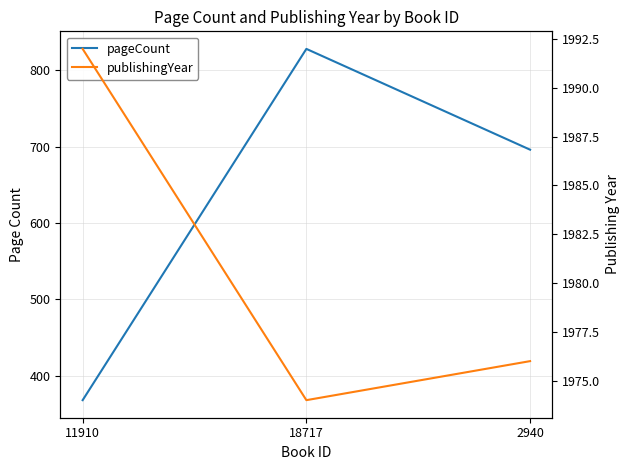

Count the pageCount values in the range 368 to 828.

3